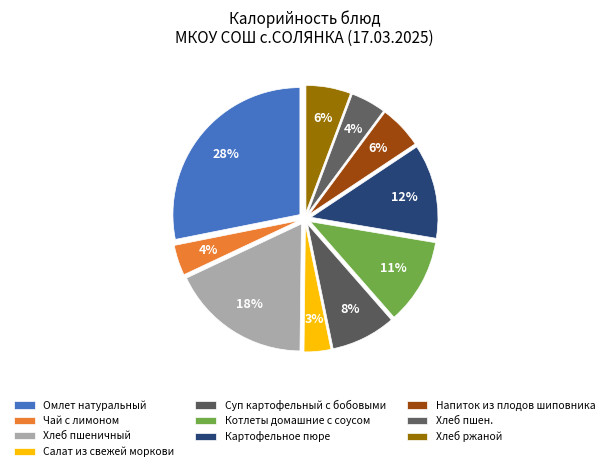

Is it true that Котлеты домашние с соусом is 11% of the pie?

True